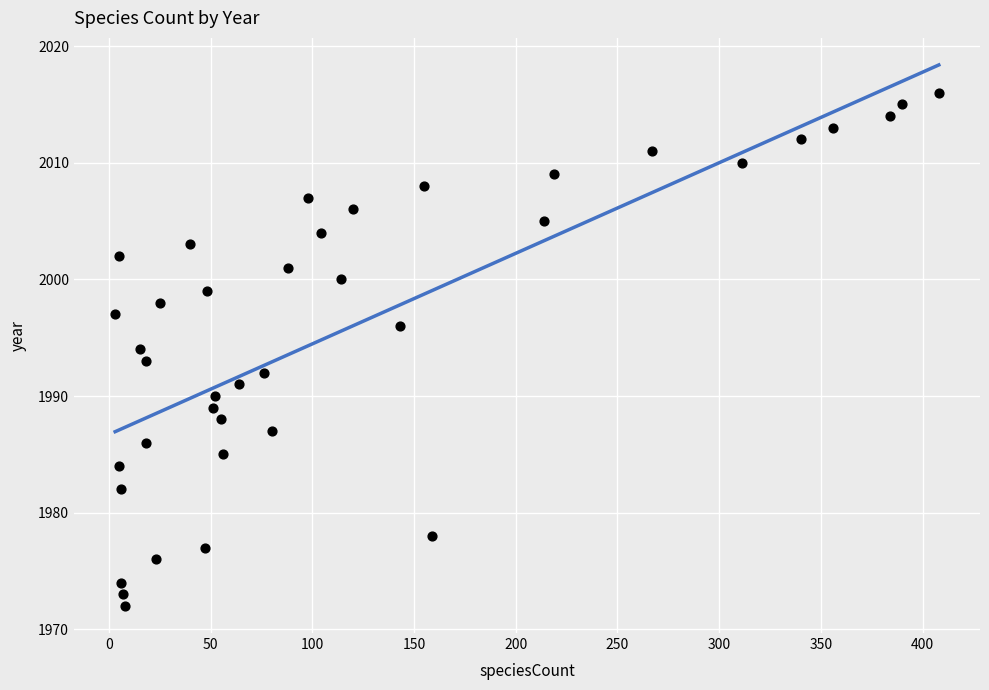

What is the range of X values (max minus min)?

405